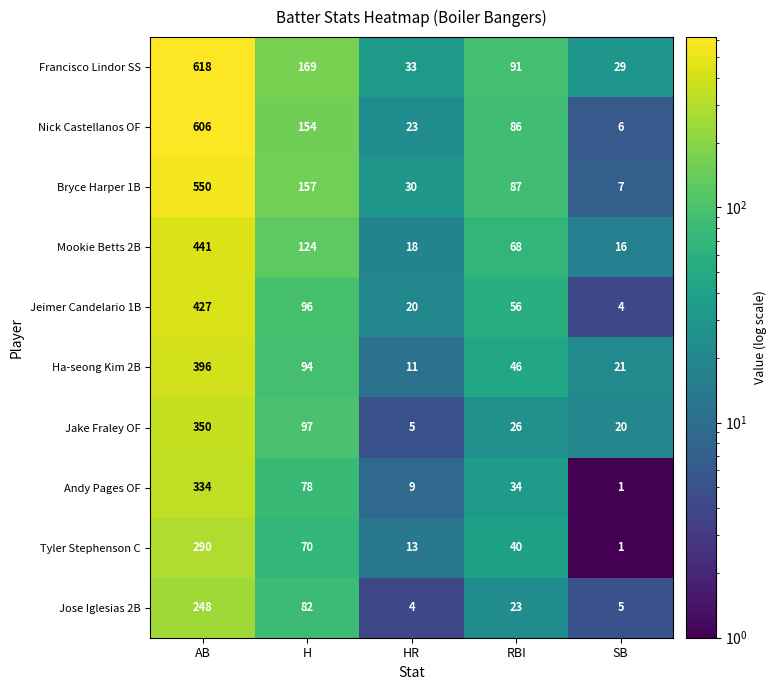

What is the spread (max minus min) of values at H?

99